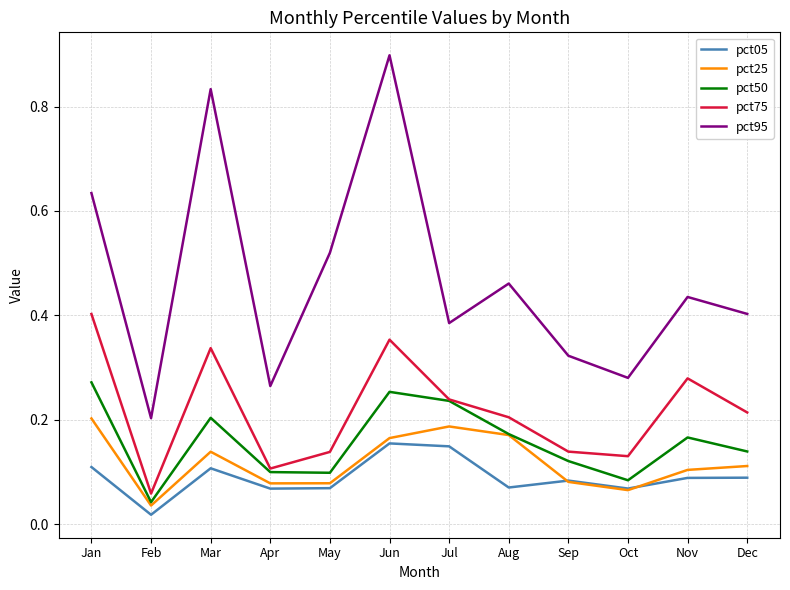

List the series in order of their peak value, lowest first.

pct05, pct25, pct50, pct75, pct95